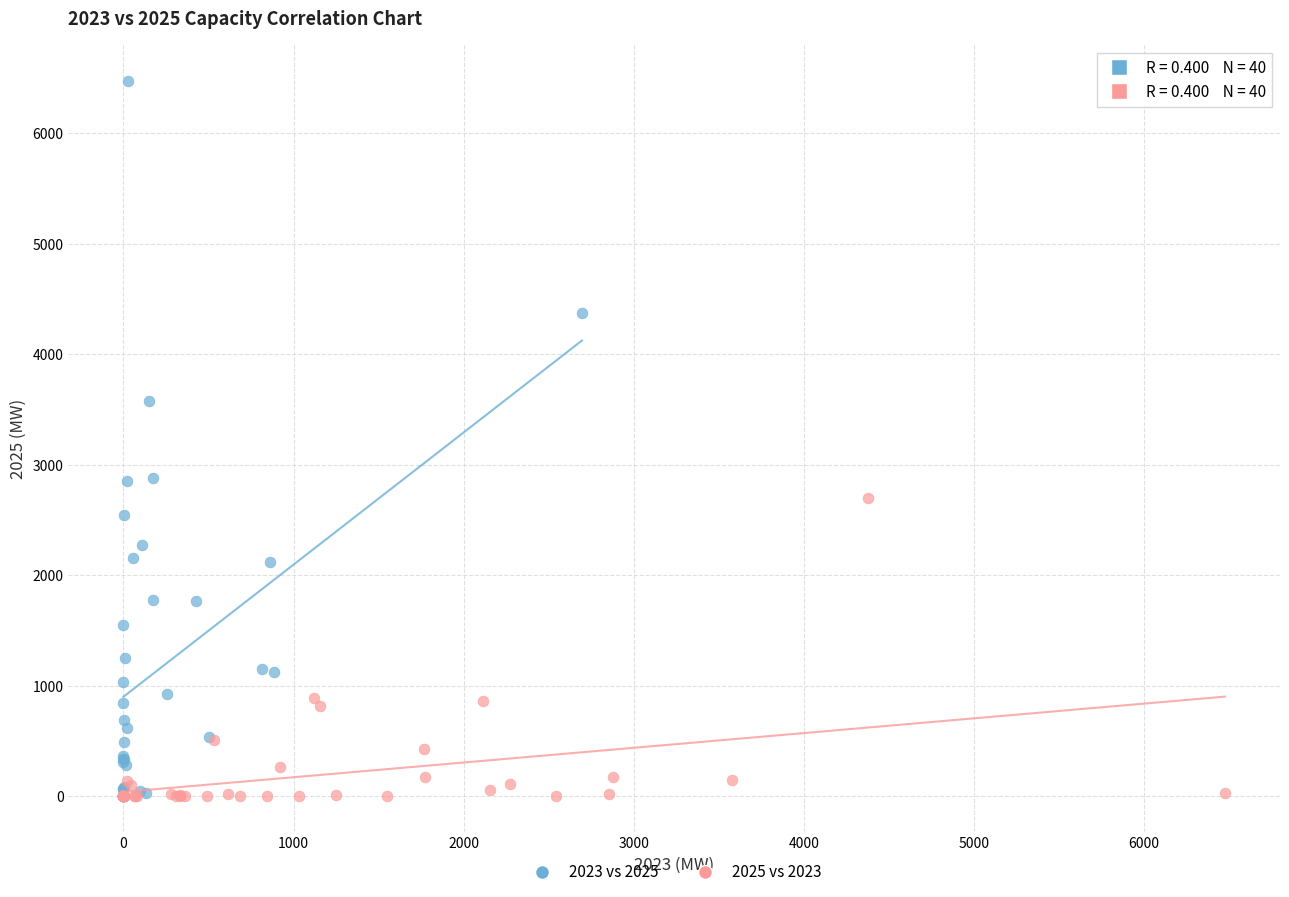

Which series has the widest spread of Y values?

2023 vs 2025